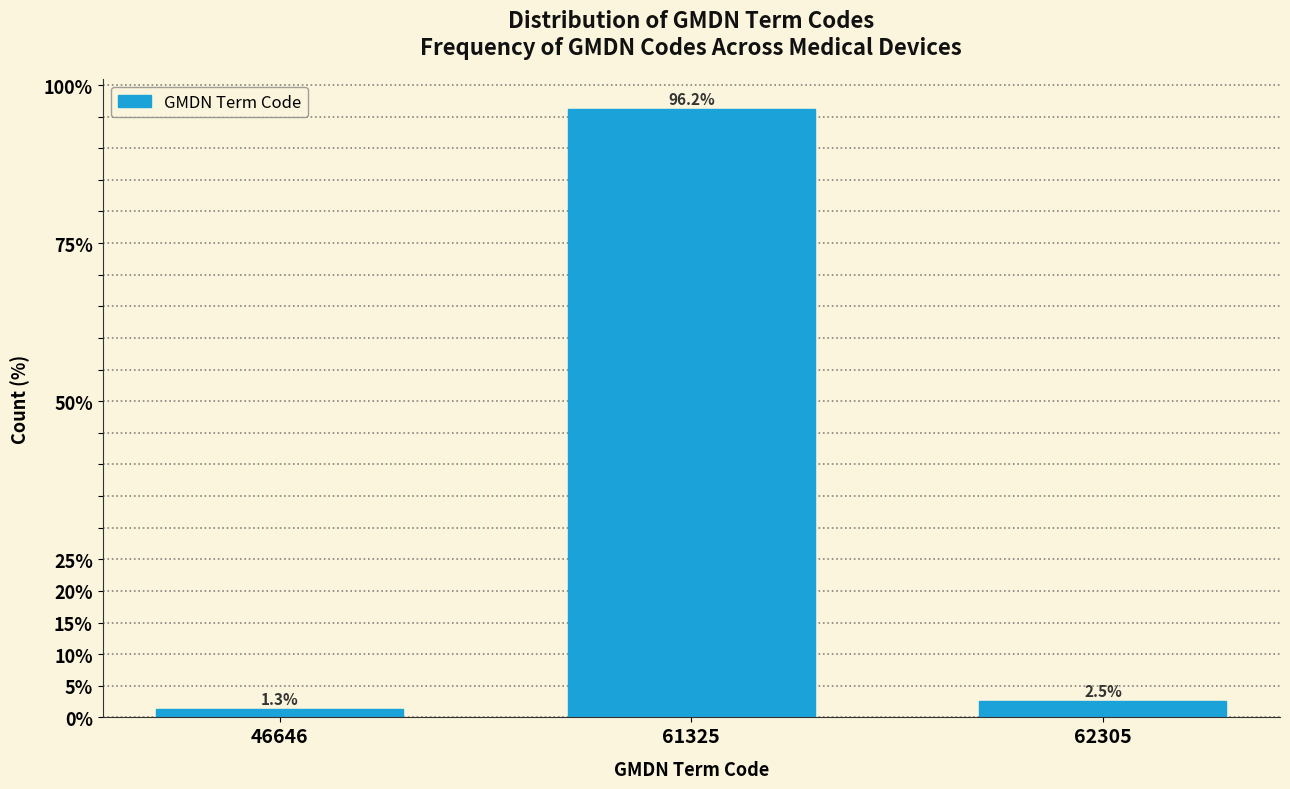

Reading right to left, list all the values displayed in this chart.

2.5	96.2	1.3